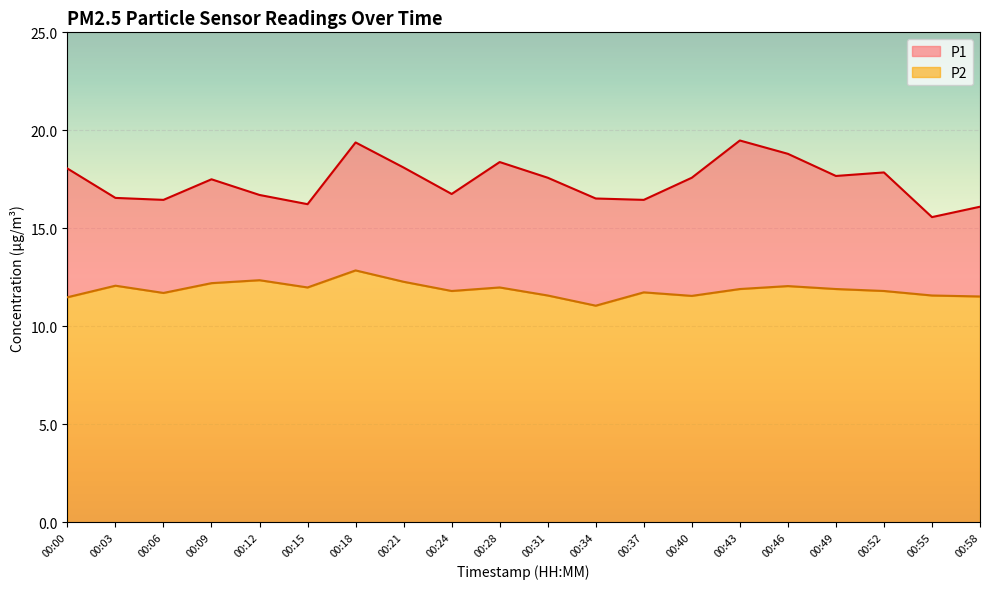

How many lines are shown in the chart?

2